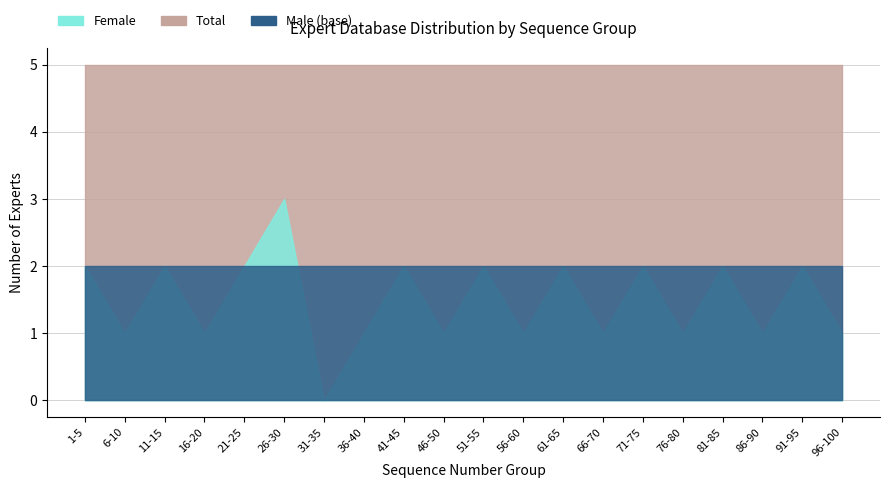

Does the chart have visible grid lines?

Yes